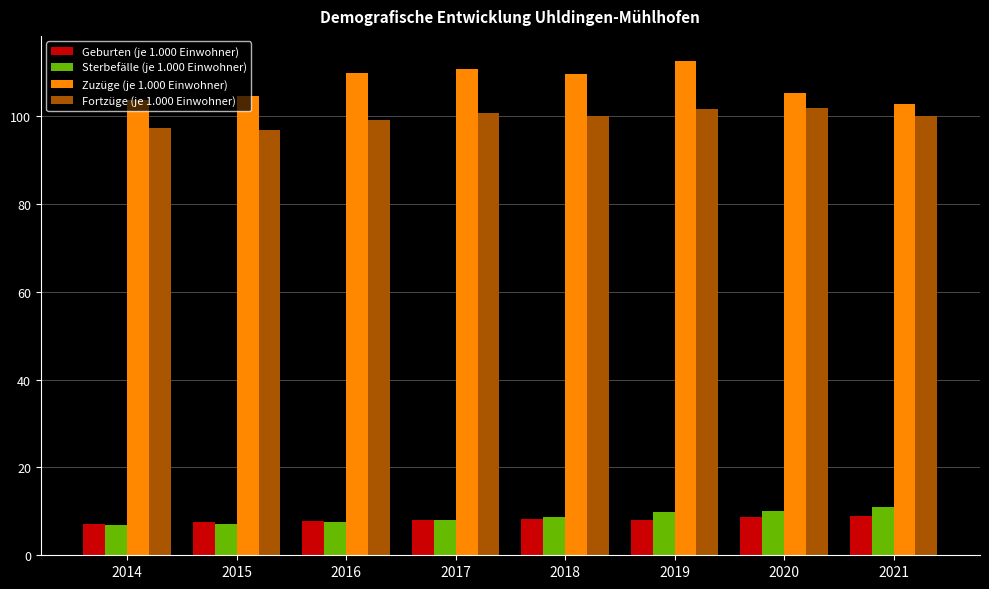

Between 2014 and 2019, which series saw the biggest shift?

Zuzüge (je 1.000 Einwohner)